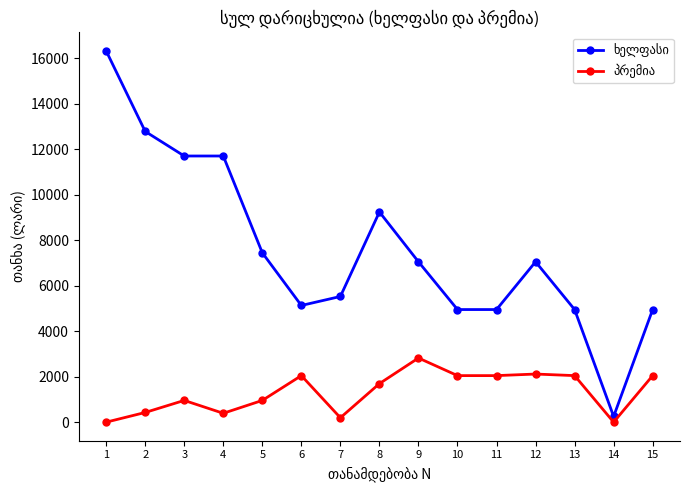

What is the total value across all series at 12?

9165.0